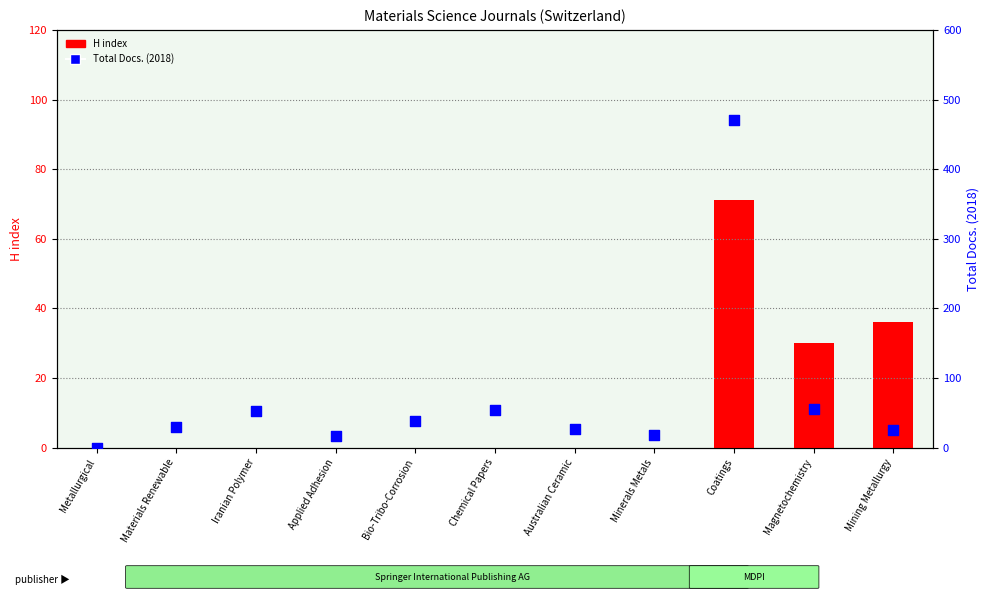

Which series has the largest total across all categories?

Total Docs. (2018)